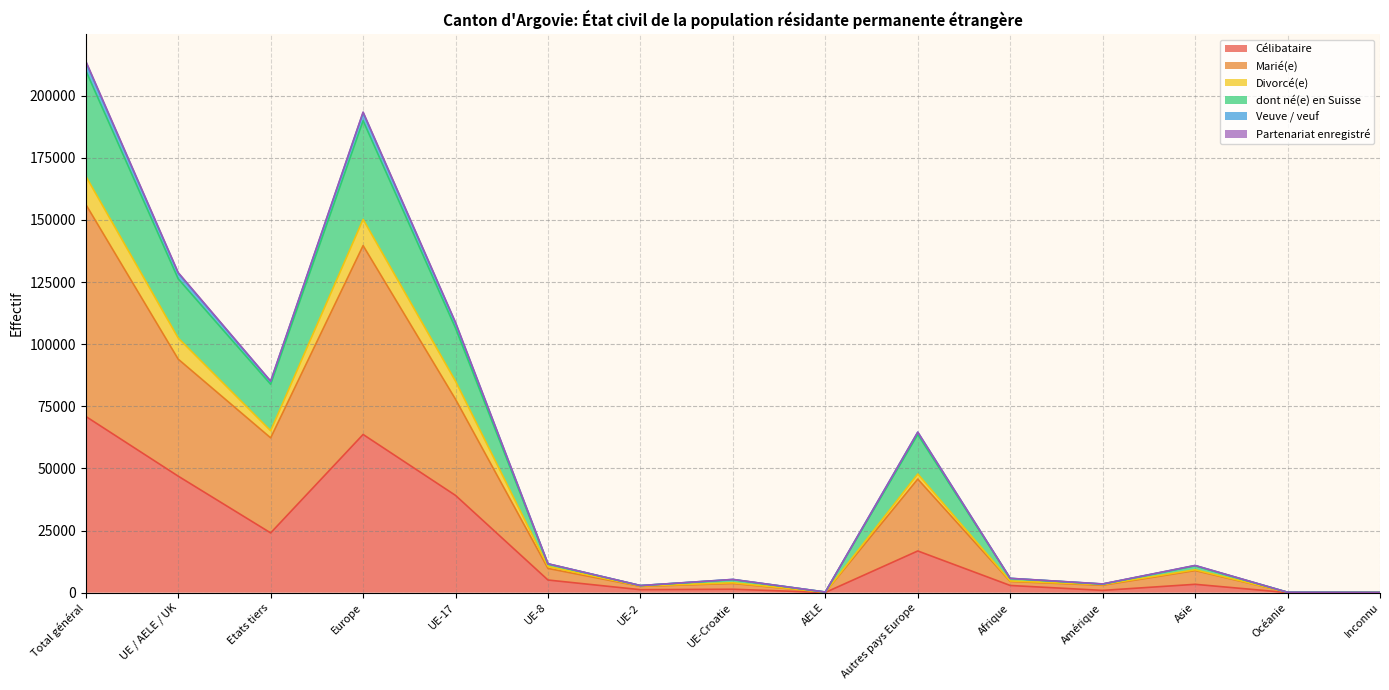

Where is Veuve / veuf nearest to the value 107030?

UE-17